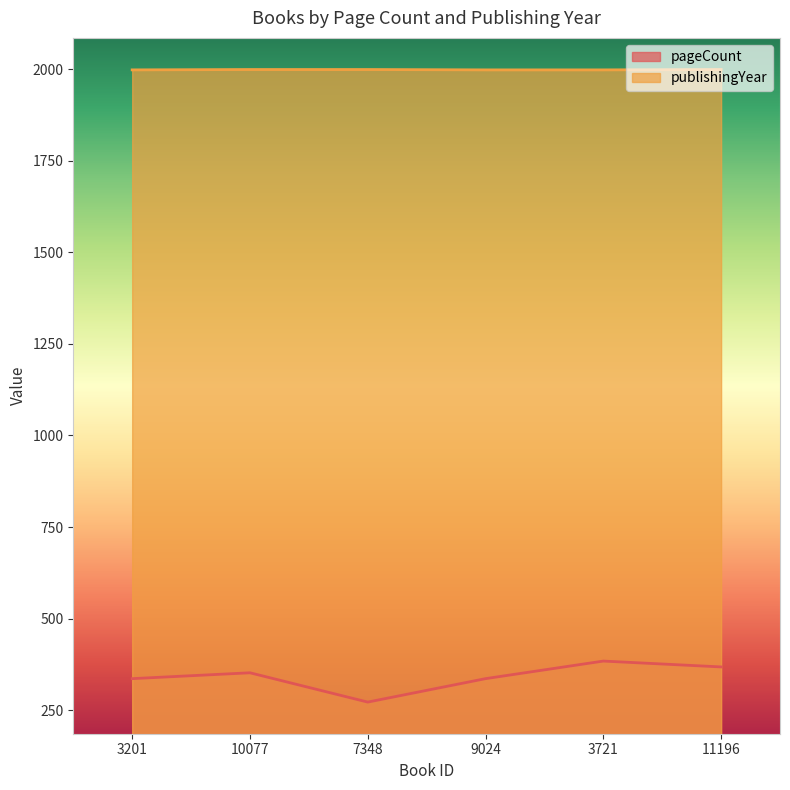

At which label is publishingYear closest to 1998?

3201